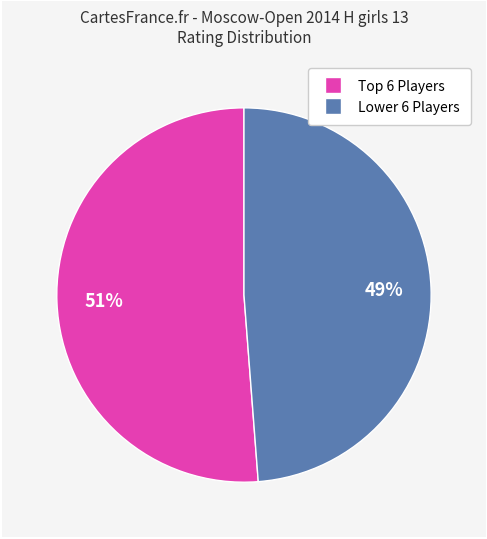

How many slices are in this pie chart?

2